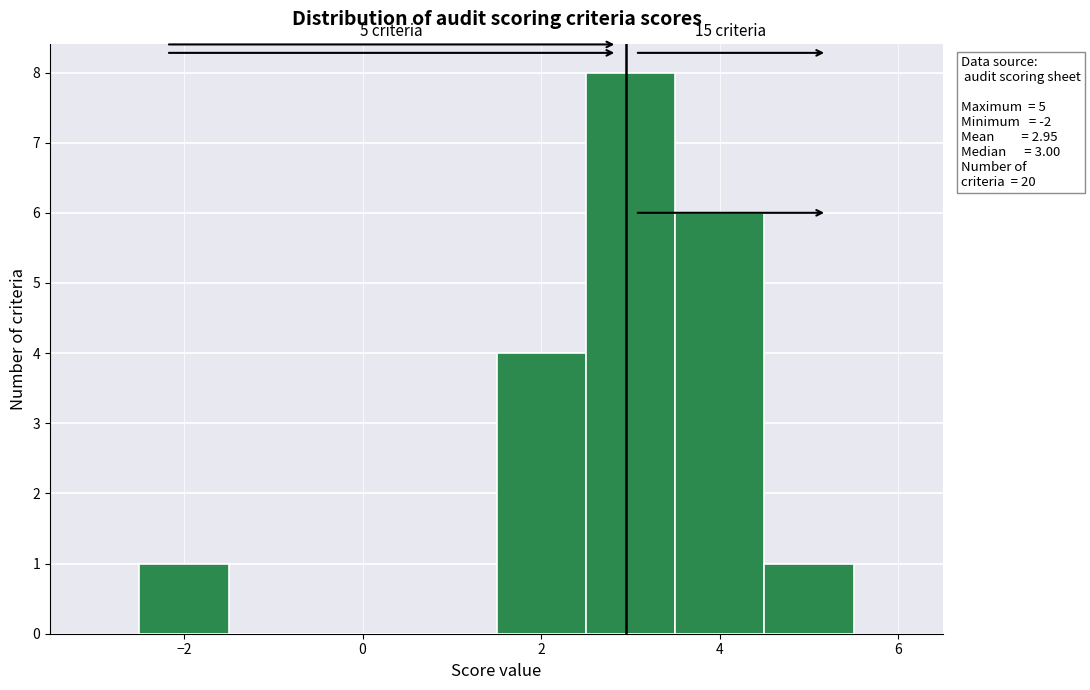

Over which range of the x-axis is the bar tallest?

2.5 to 3.5